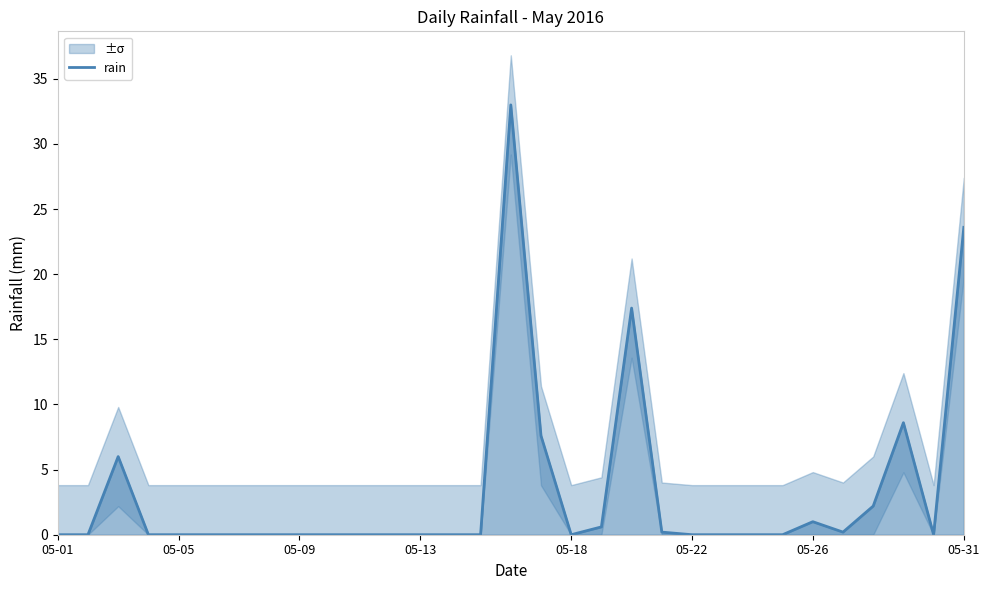

Reading left to right, transcribe all the data shown in this chart.

0.0	0.0	6.0	0.0	0.0	0.0	0.0	0.0	0.0	0.0	0.0	0.0	0.0	0.0	0.0	33.0	7.6	0.0	0.6	17.4	0.2	0.0	0.0	0.0	0.0	1.0	0.2	2.2	8.6	0.0	23.6